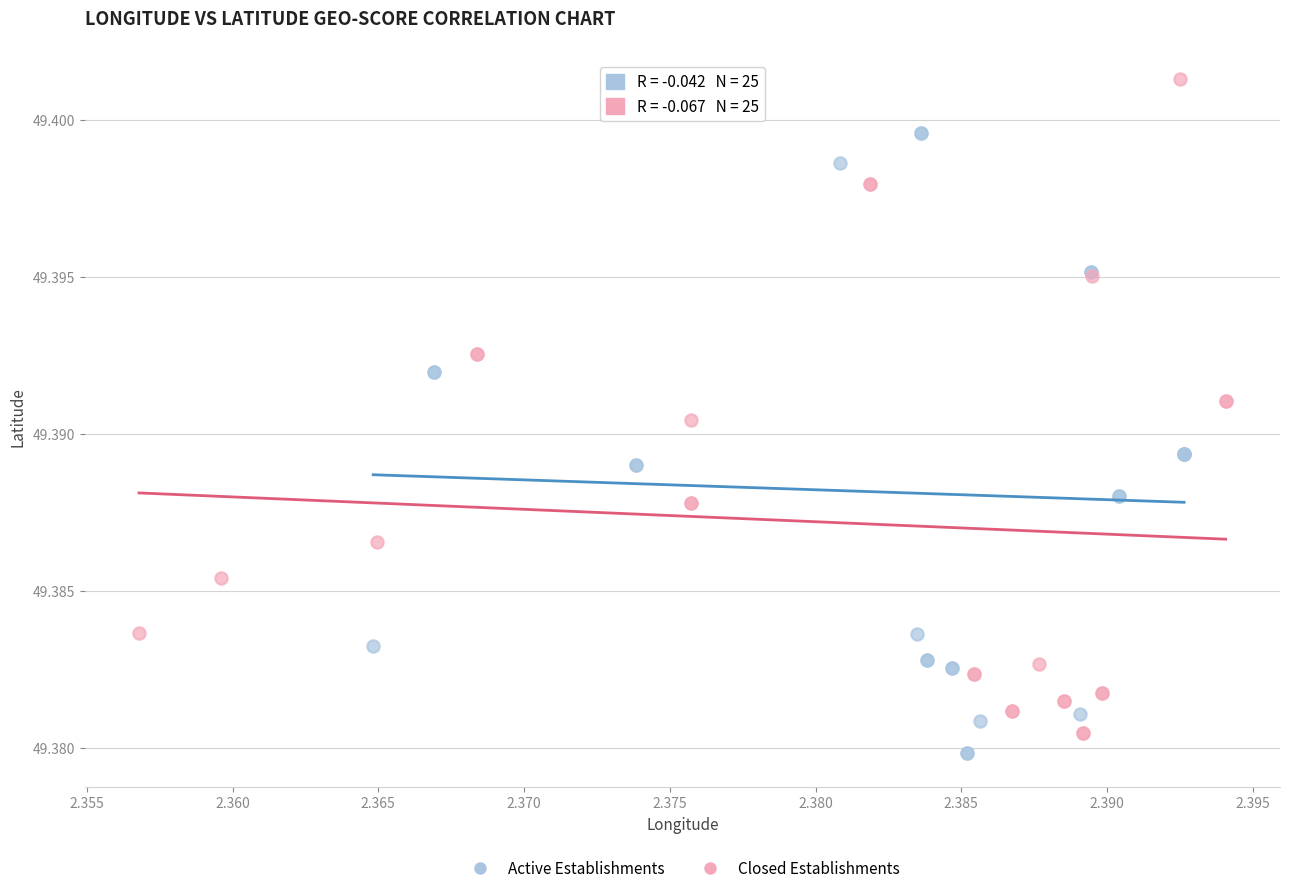

Which series contains the highest Y value?

Closed Establishments